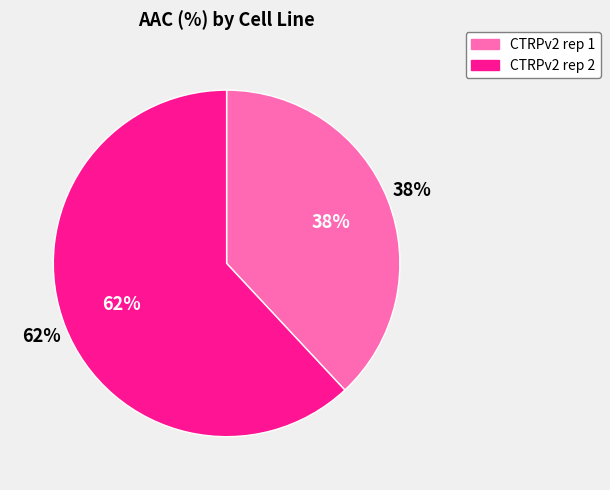

What percentage is the CTRPv2 rep 2 slice, to the nearest percent?

62%